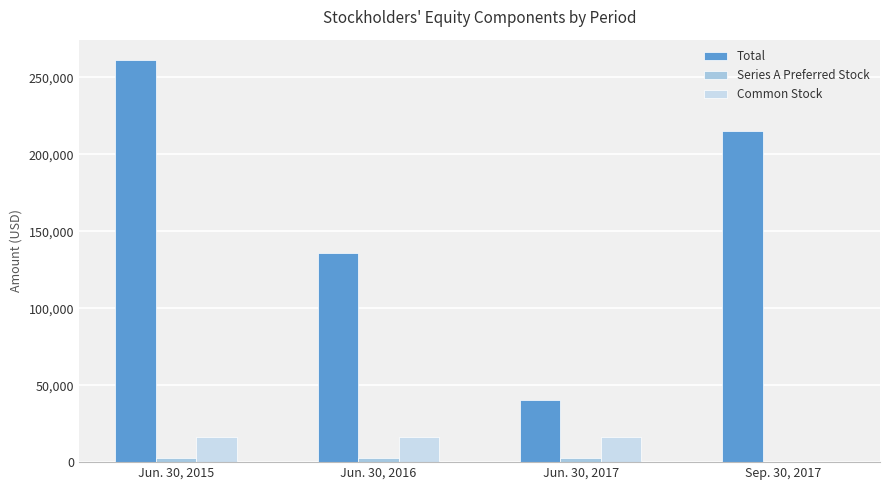

The value of Common Stock at Jun. 30, 2015 is 16642. True or false?

True